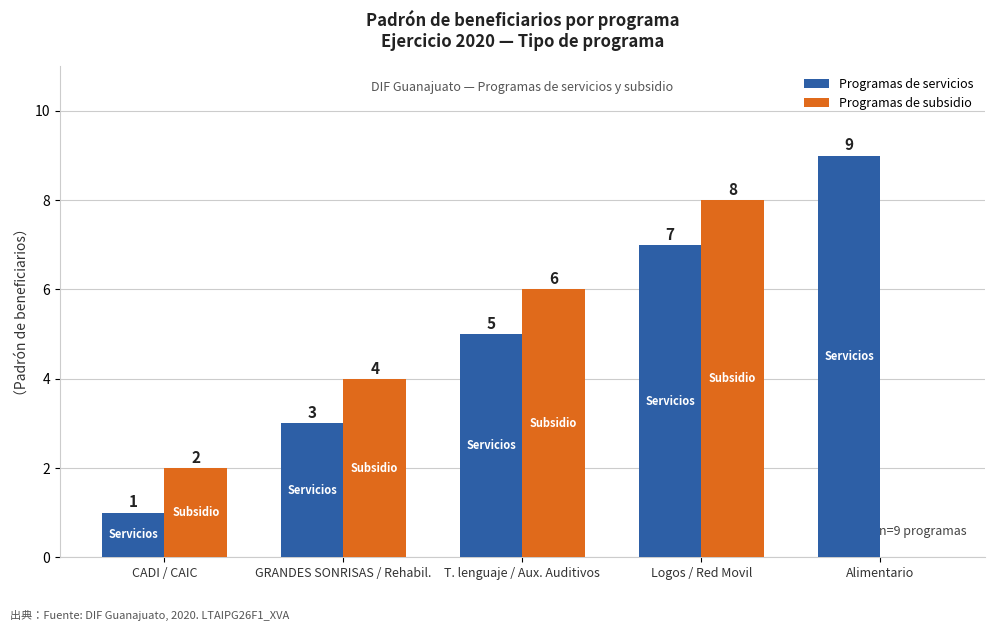

What is the difference between the Programas de subsidio values at Alimentario and T. lenguaje / Aux. Auditivos?

6